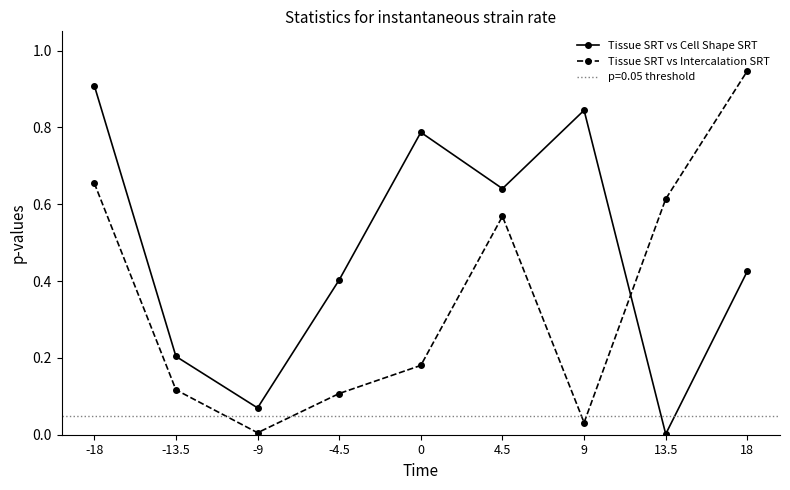

The value of Tissue SRT vs Cell Shape SRT at -4.5 is 0.3. True or false?

False